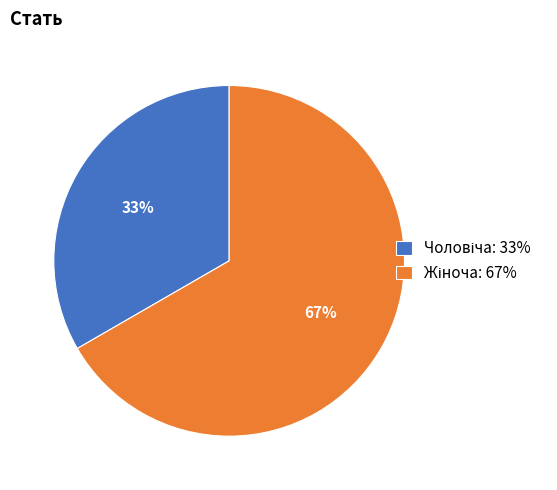

To the nearest percent, what is the average slice percentage?

50%